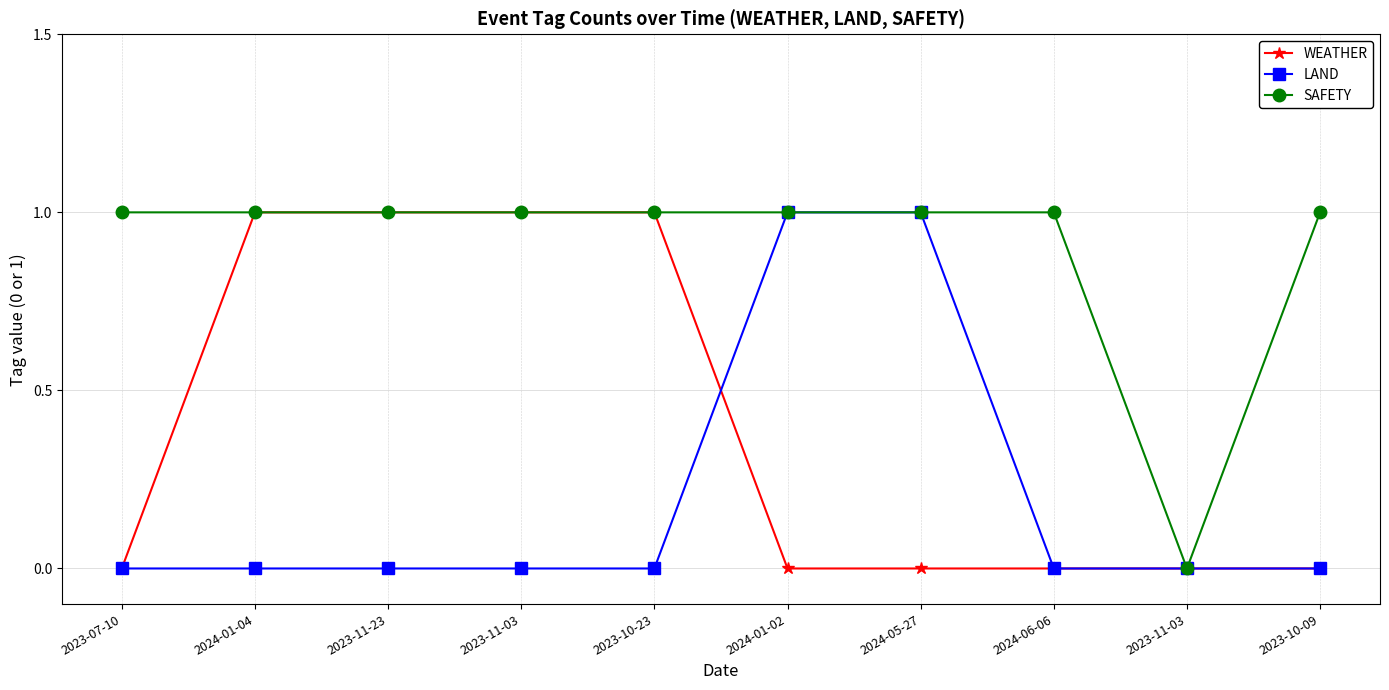

How many interior local valleys does the SAFETY series have?

1